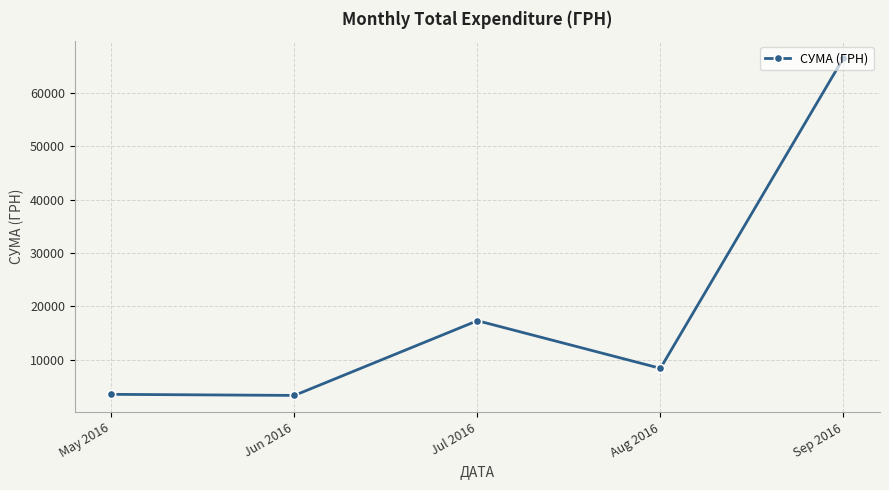

What is the approximate value at Jul 2016?

17307.5